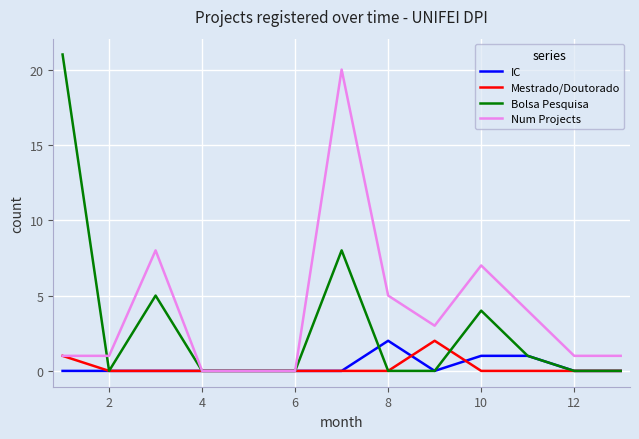

Reading right to left, transcribe all the data shown in this chart.

IC: 0	0	1	1	0	2	0	0	0	0	0	0	0
Mestrado/Doutorado: 0	0	0	0	2	0	0	0	0	0	0	0	1
Bolsa Pesquisa: 0	0	1	4	0	0	8	0	0	0	5	0	21
Num Projects: 1	1	4	7	3	5	20	0	0	0	8	1	1